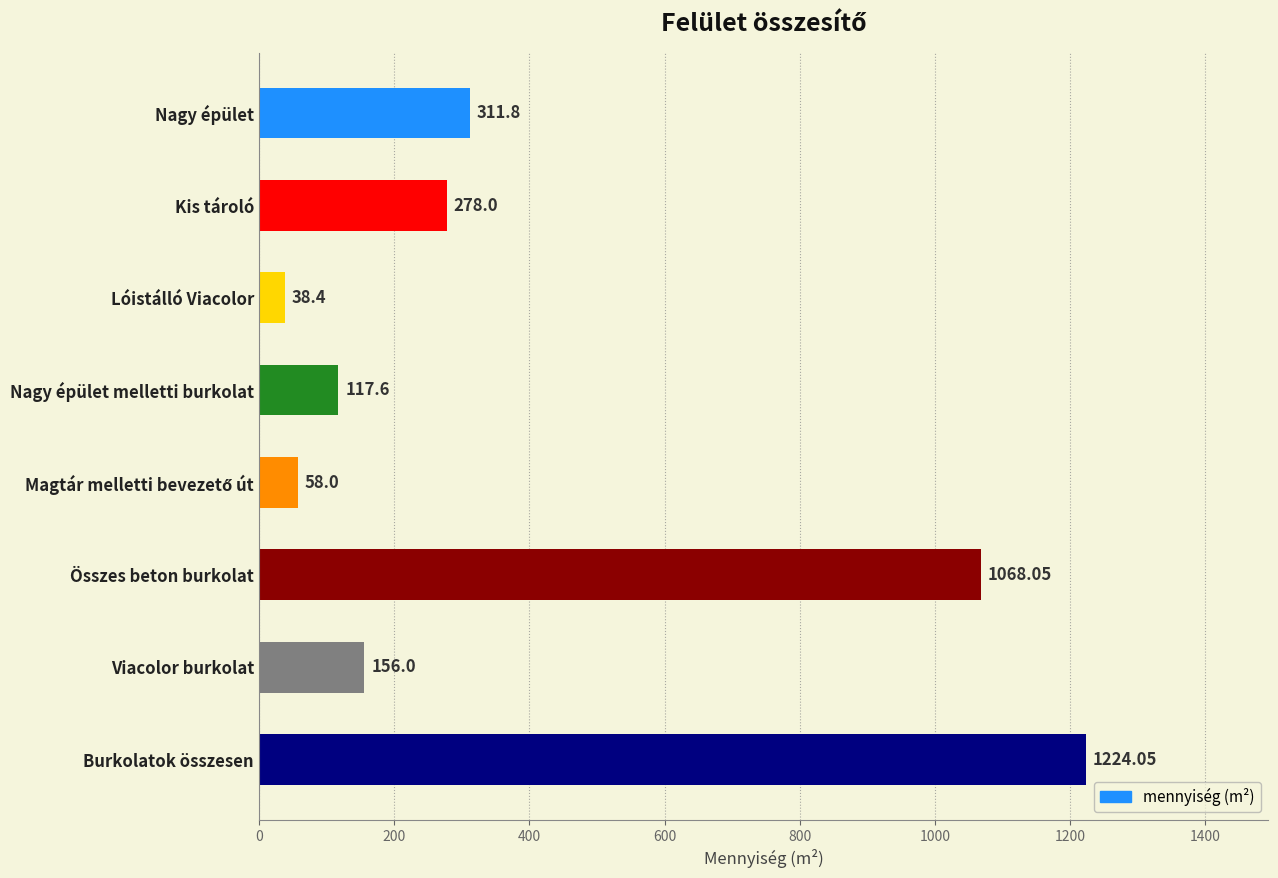

How many values are below 278?

4